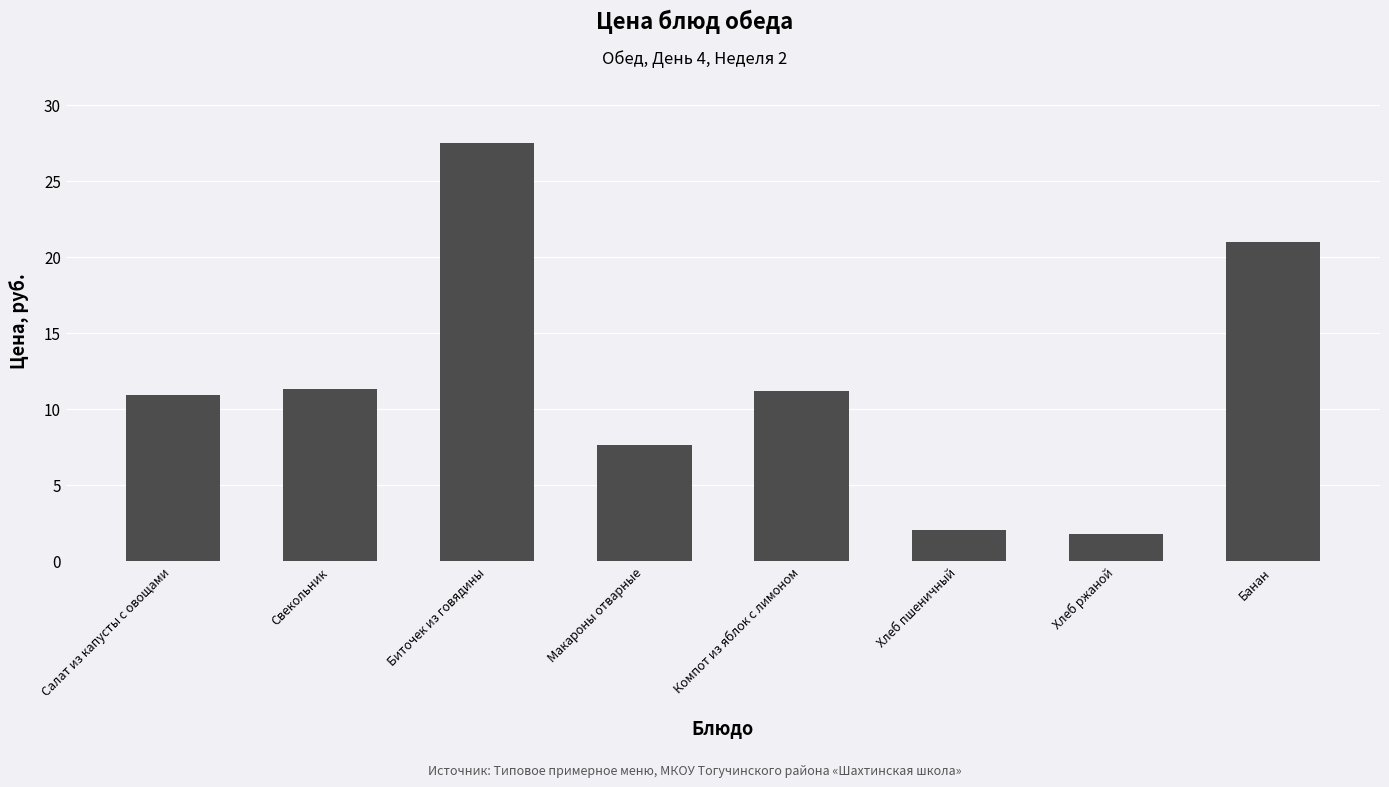

What is the sum of all values?

93.3